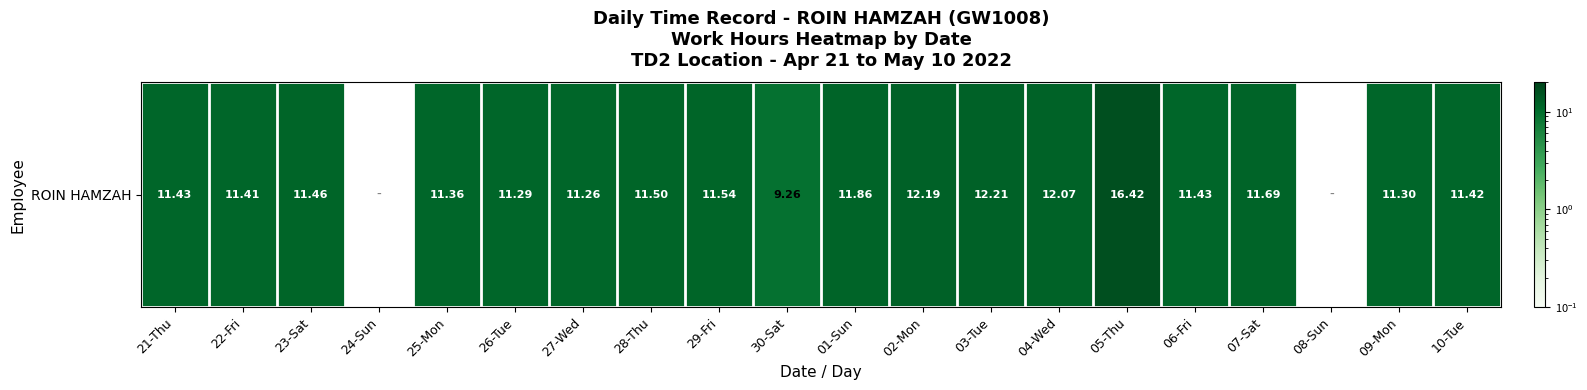

How many categories are shown in the chart?

20